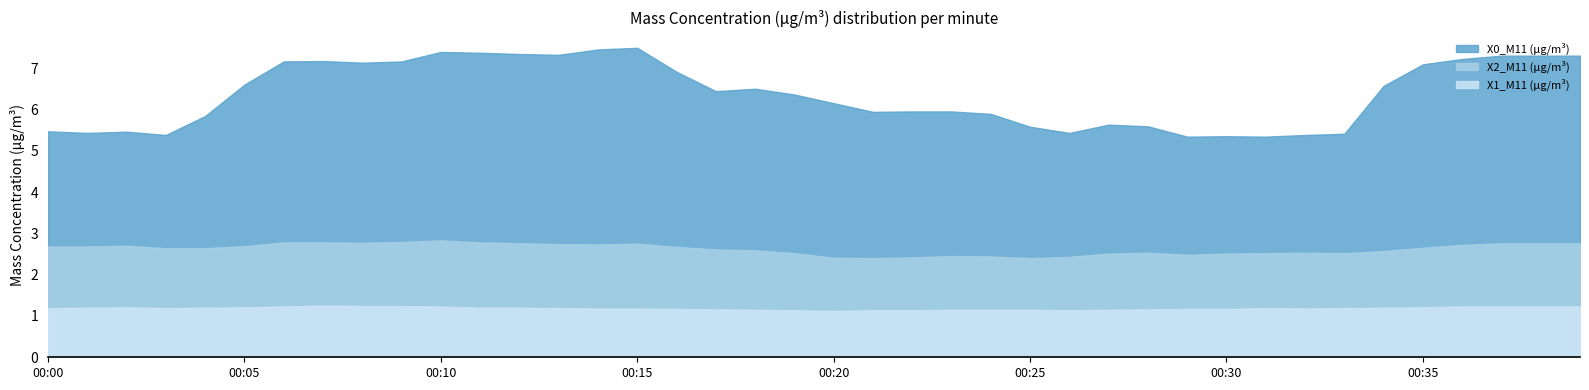

What is the minimum value shown in the chart?

1.1